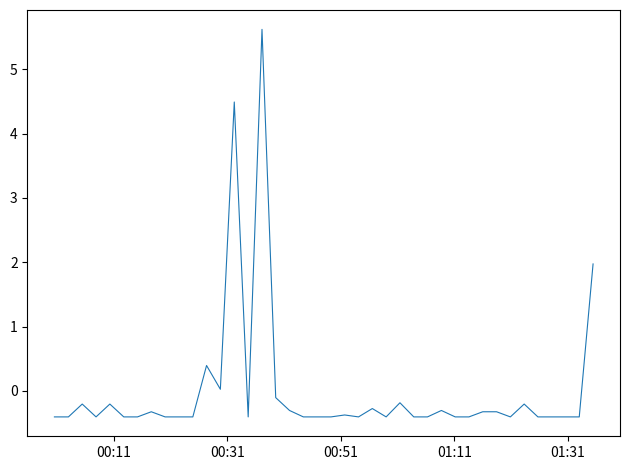

What is the difference between the maximum and minimum values?

6.0